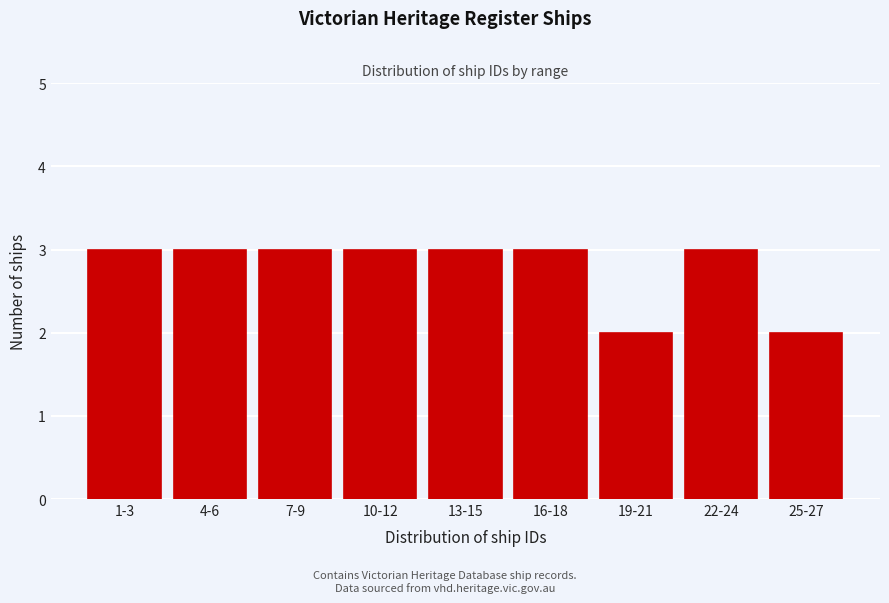

Reading right to left, extract all data points from this chart.

25-27=2	22-24=3	19-21=2	16-18=3	13-15=3	10-12=3	7-9=3	4-6=3	1-3=3